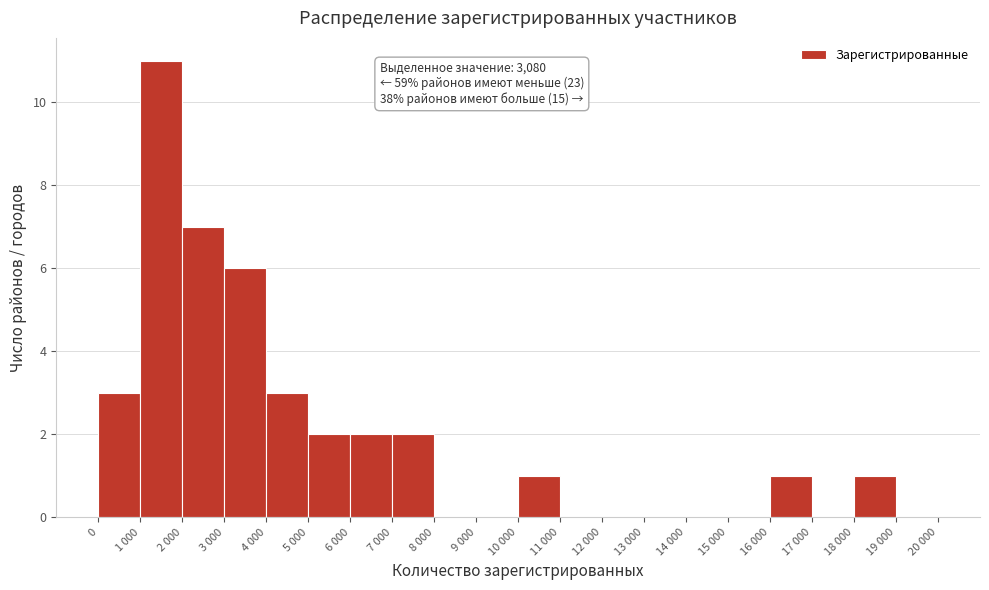

Reading right to left, transcribe all the data shown in this chart.

19 000=0	18 000=1	17 000=0	16 000=1	15 000=0	14 000=0	13 000=0	12 000=0	11 000=0	10 000=1	9 000=0	8 000=0	7 000=2	6 000=2	5 000=2	4 000=3	3 000=6	2 000=7	1 000=11	0=3